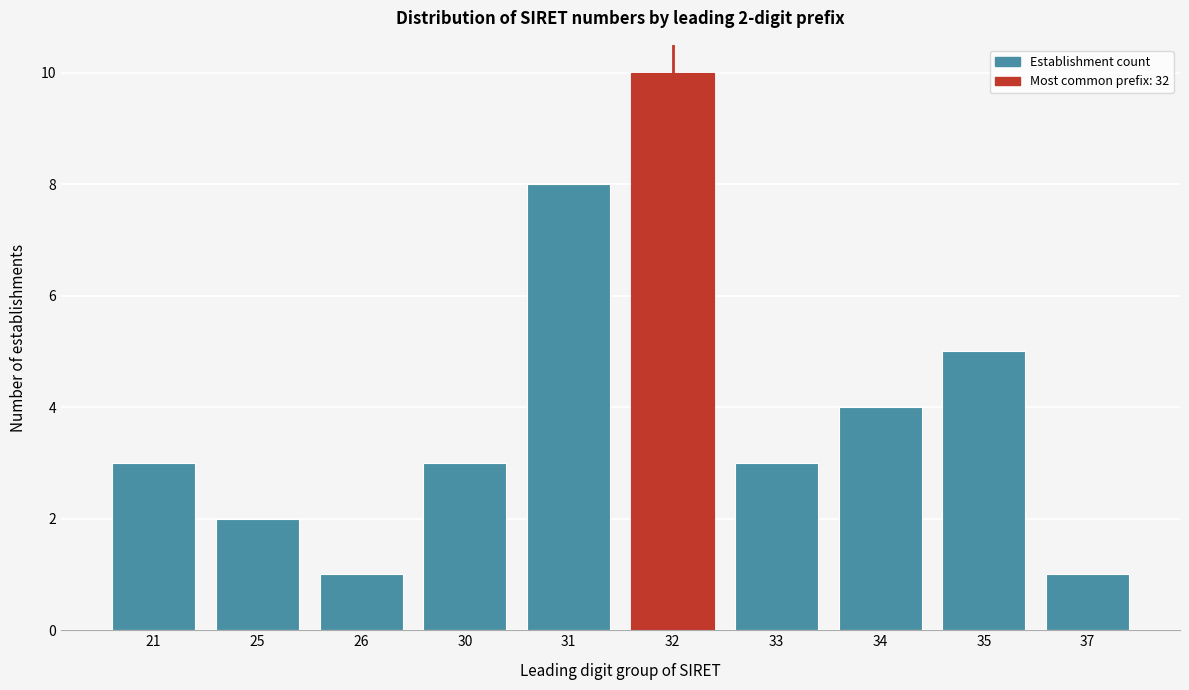

Reading left to right, transcribe all the data shown in this chart.

3	2	1	3	8	10	3	4	5	1